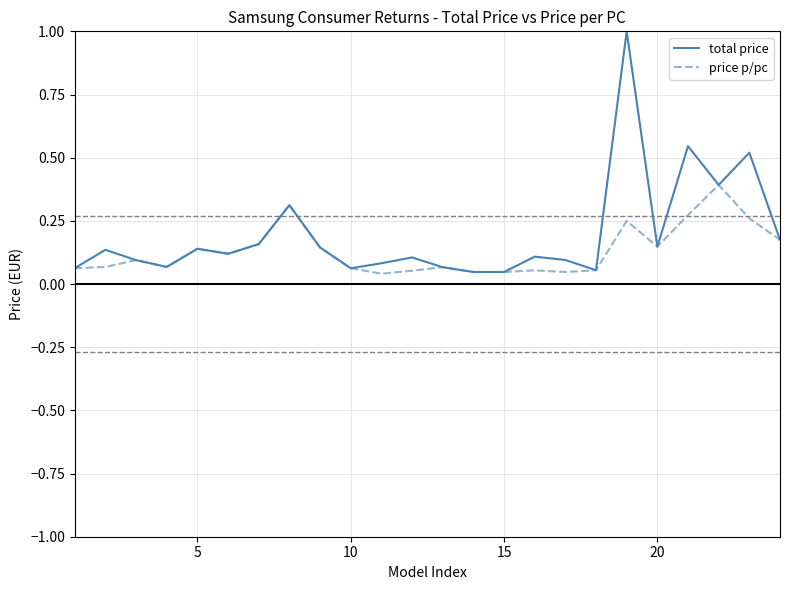

Which series has the widest spread of values?

total price